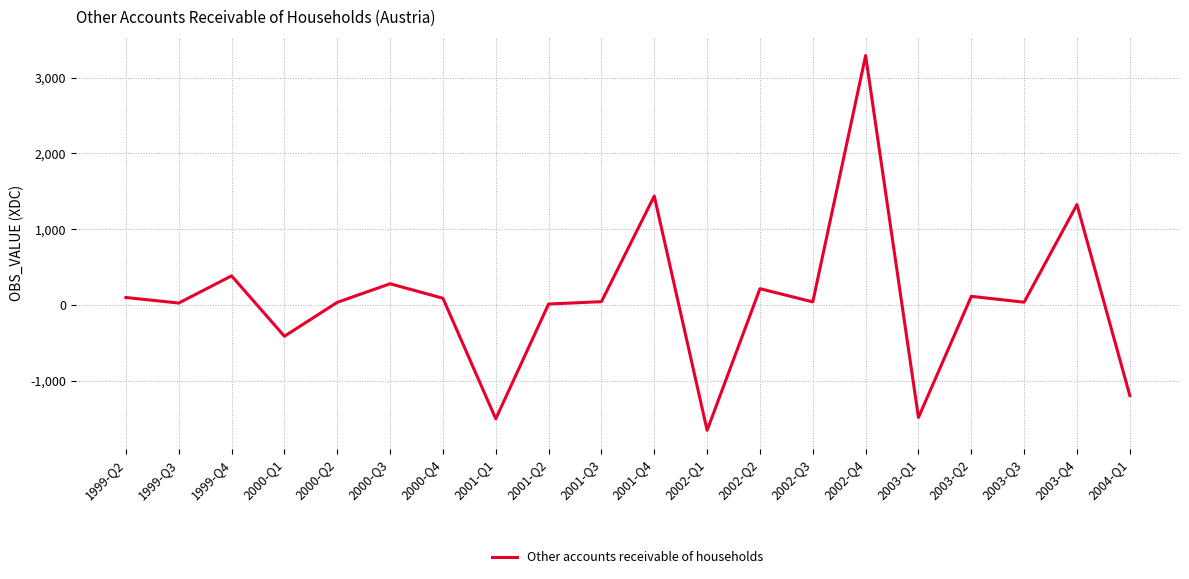

At which label is the value closest to 820?

1999-Q4